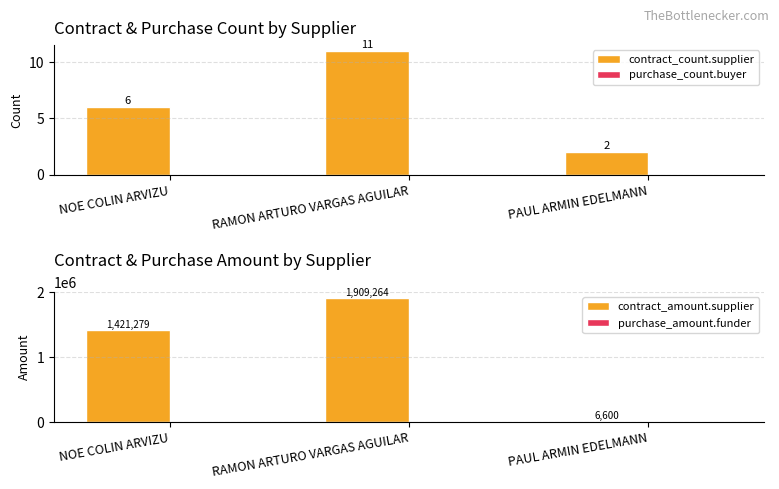

What are all the series names shown in the legend?

contract_count.supplier, purchase_count.buyer, contract_amount.supplier, purchase_amount.funder